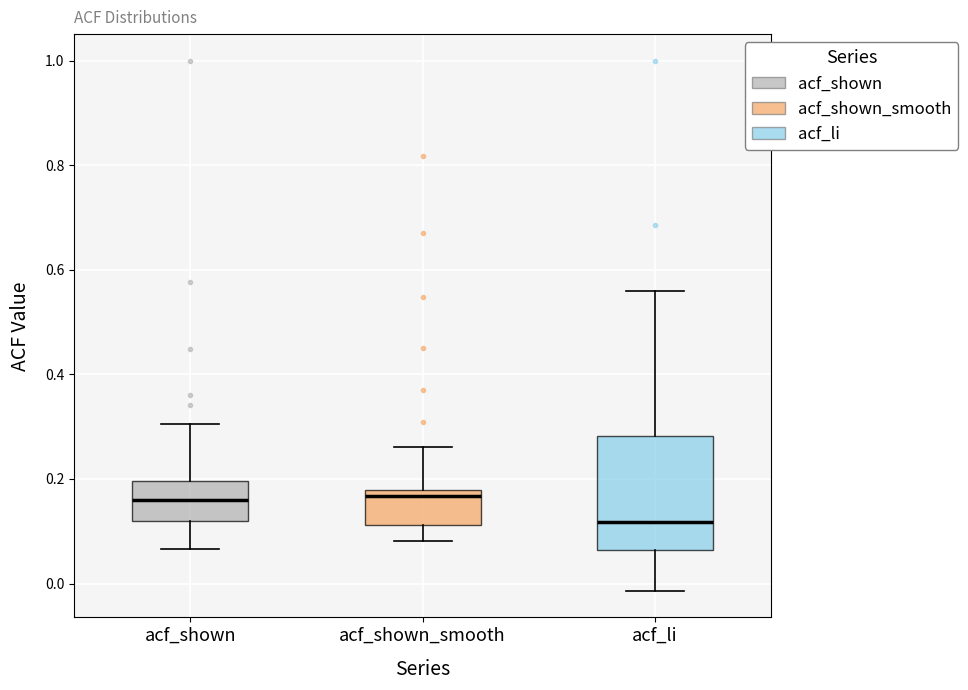

Reading left to right, read every box against the y-axis: the position of its median line, the range the box covers, and the ends of its whiskers. The values are not printed on the chart, so give them approximately, as read against the axis.

acf_shown: median 0.16, box 0.12 to 0.20, whiskers 0.06 to 0.30
acf_shown_smooth: median 0.16, box 0.12 to 0.18, whiskers 0.08 to 0.26
acf_li: median 0.12, box 0.06 to 0.28, whiskers -0.02 to 0.56